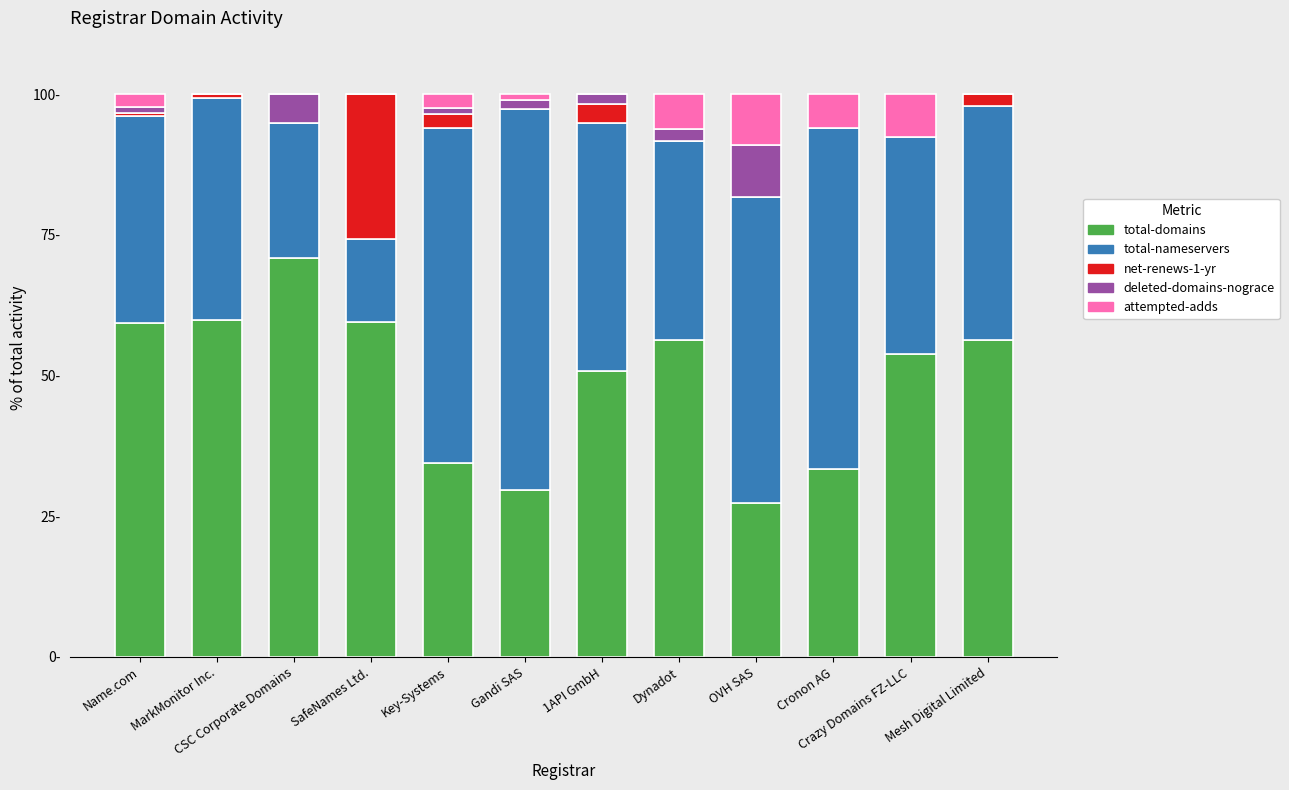

Are the bars horizontal?

No